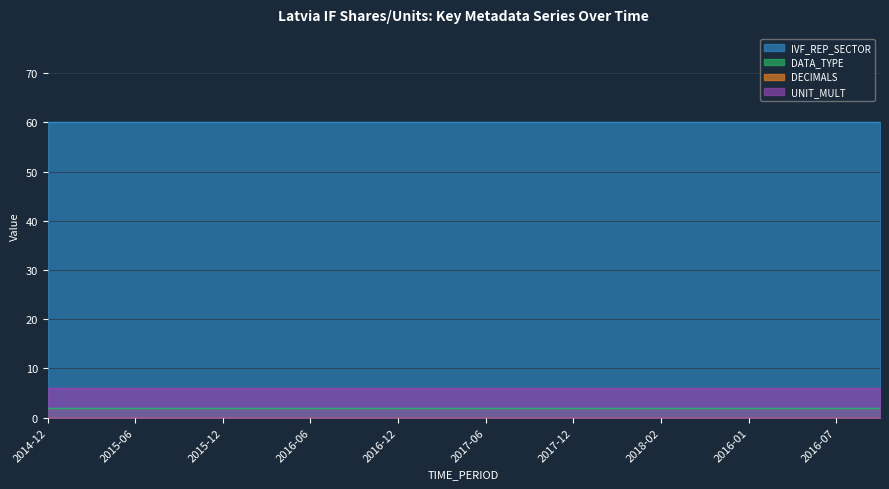

How many lines are shown in the chart?

4